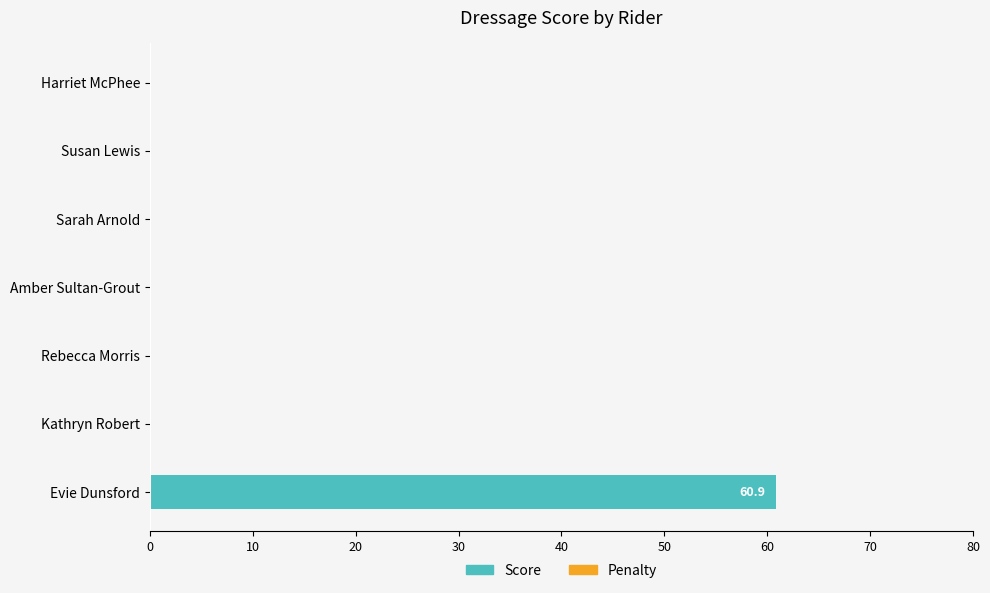

The value at Kathryn Robert is 0.0. True or false?

True